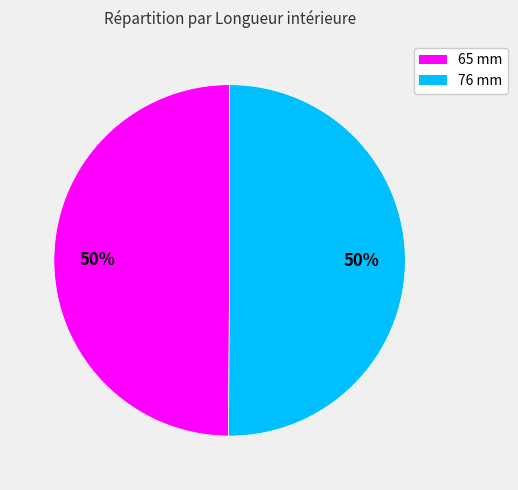

How many slices are in this pie chart?

2